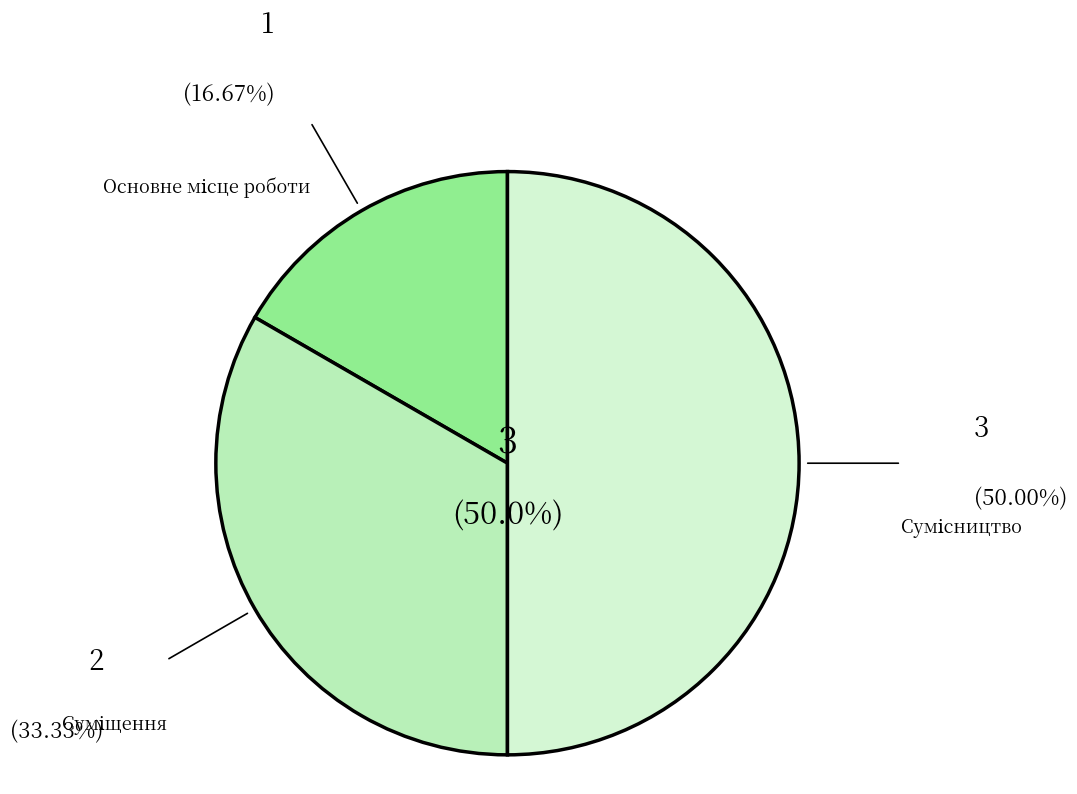

Which category has the smallest portion of the pie?

Основне місце роботи